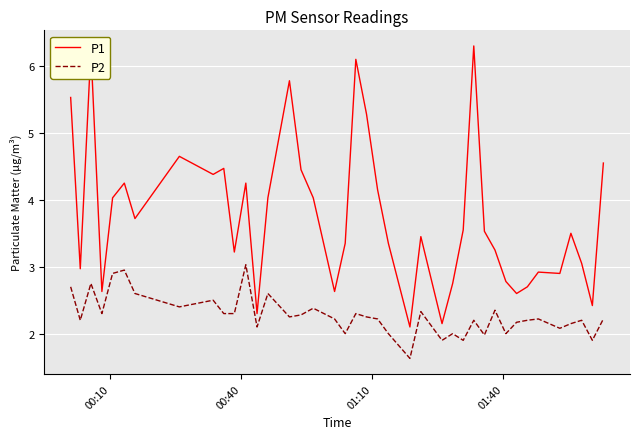

What is the minimum value for P1?

2.1